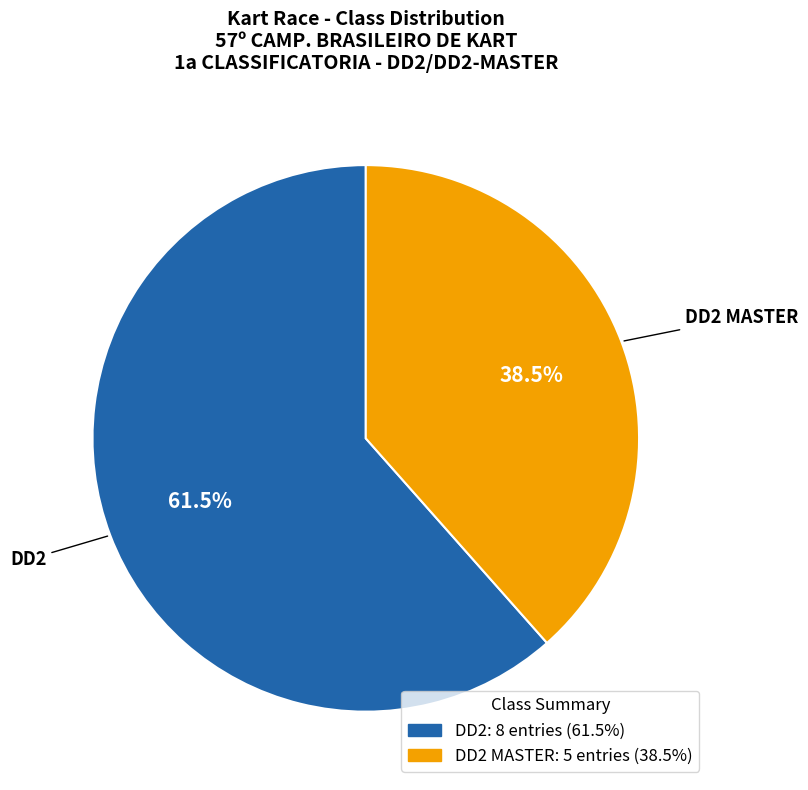

Is DD2 MASTER the majority of the pie?

No